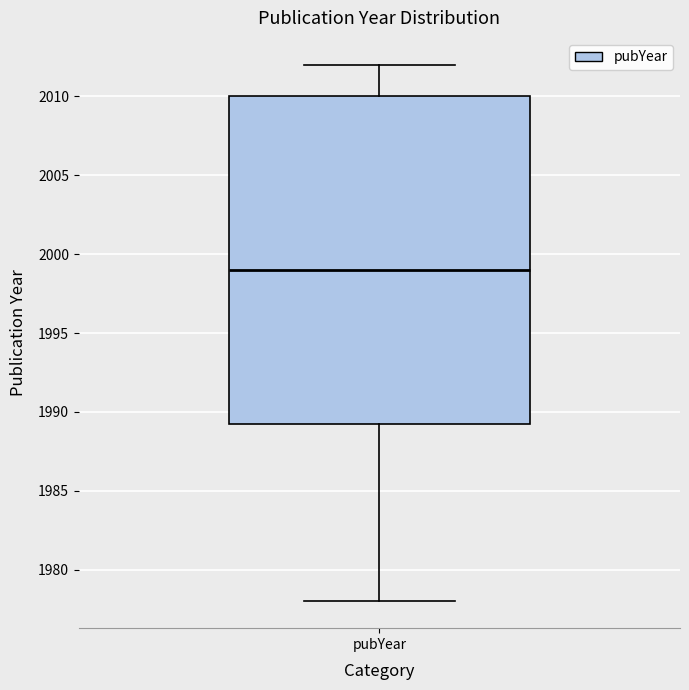

Transcribe this box plot: give where the median line is, the range the box spans, and where the two whiskers end, as read against the y-axis. The values are not printed on the chart, so give them approximately, as read against the axis.

median 1999.0, box 1989.5 to 2010.0, whiskers 1978.0 to 2012.0